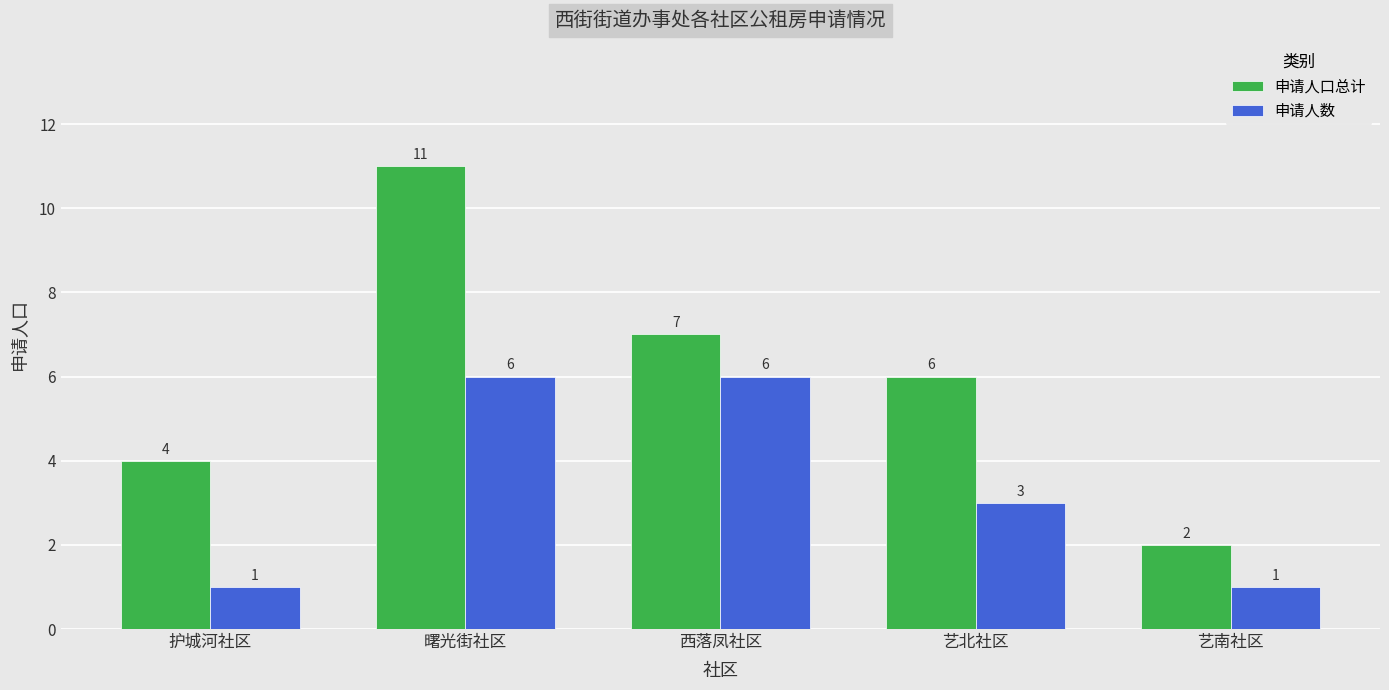

At which label does 申请人数 first exceed 3?

曙光街社区